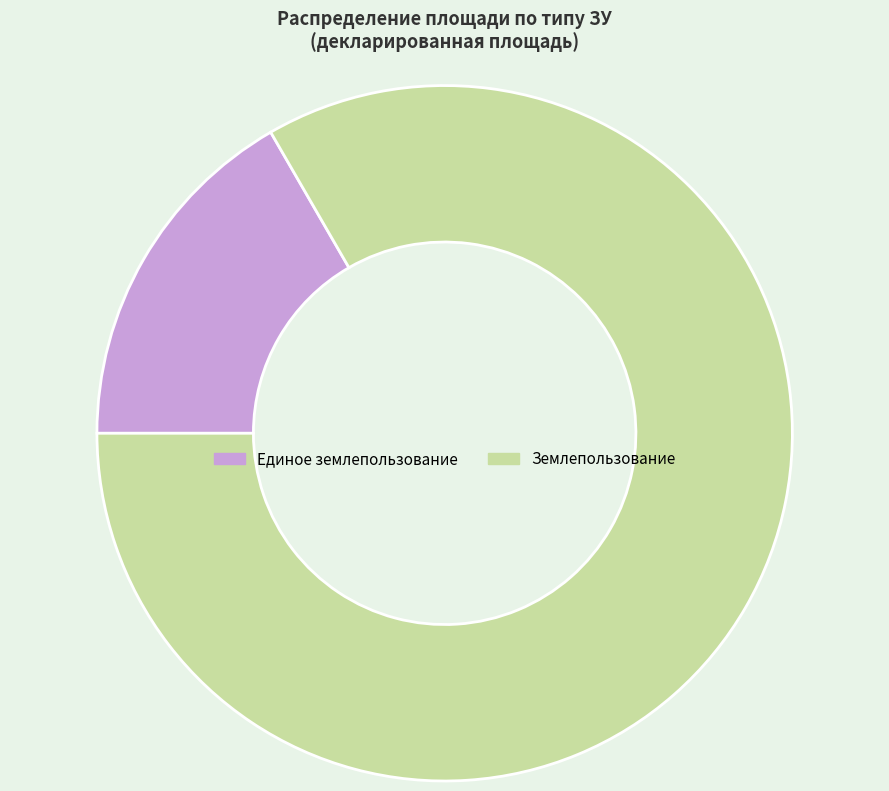

Combined, do Землепользование and Единое землепользование account for over 50%?

Yes